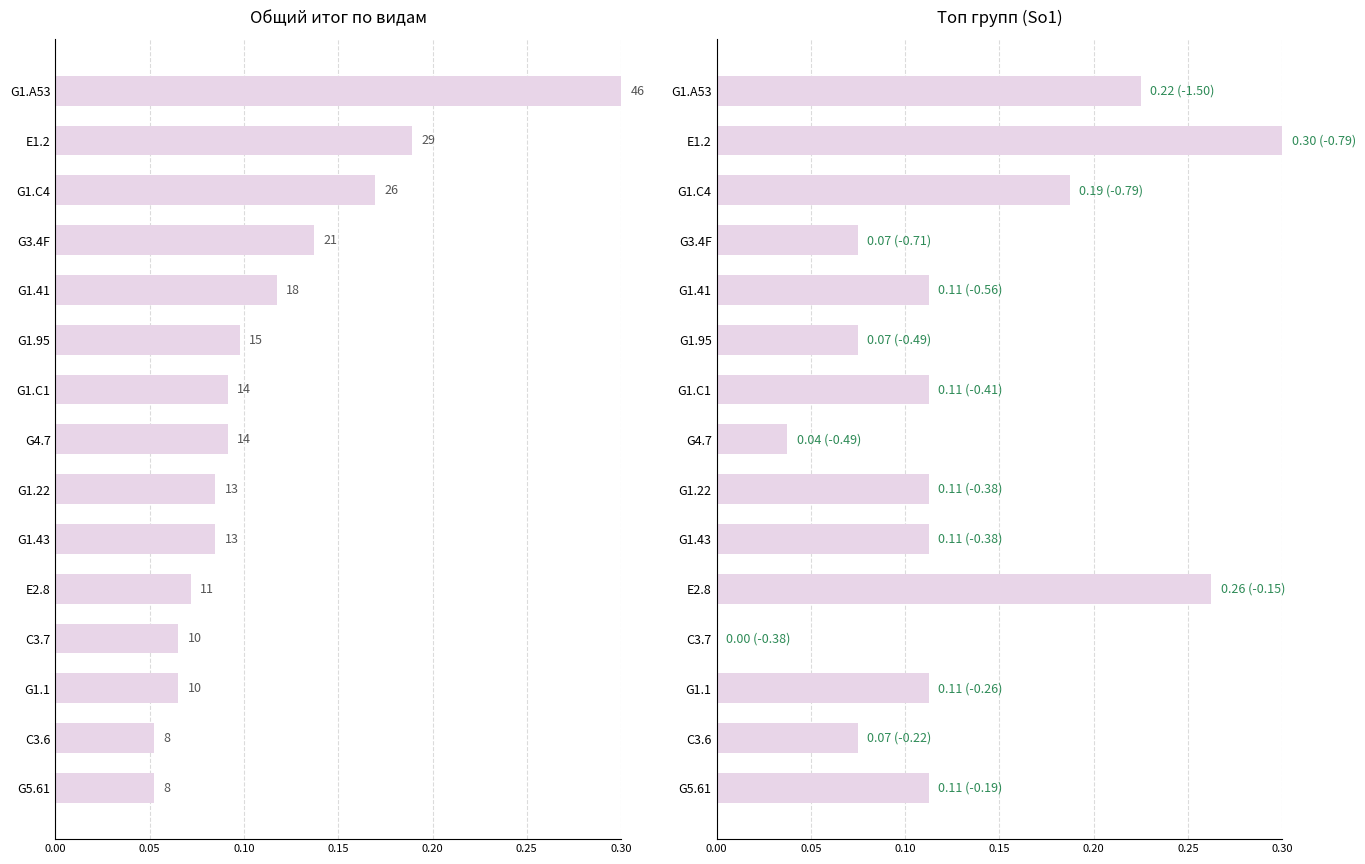

True or false: So1 has a value of -0.1 at C3.7.

False